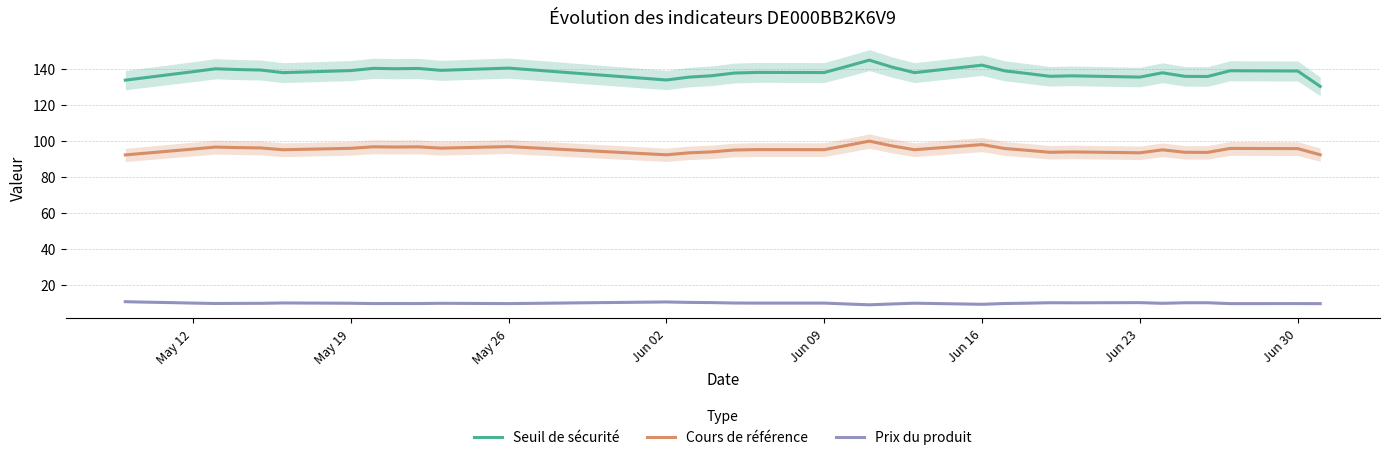

Reading left to right, list all the values displayed in this chart.

Seuil de sécurité: 133.7	138.4	140.0	139.5	139.3	137.8	139.0	140.2	140.0	140.2	139.1	140.4	133.7	135.3	136.1	137.6	138.0	137.9	141.3	144.8	140.9	137.8	142.0	138.8	137.4	135.8	136.1	135.4	137.8	135.8	135.7	138.9	138.7	130.2
Cours de référence: 92.2	95.4	96.5	96.2	96.1	95.1	95.8	96.7	96.6	96.7	95.9	96.8	92.2	93.3	93.9	94.9	95.1	95.1	97.4	99.8	97.2	95.1	97.9	95.7	94.7	93.7	93.8	93.4	95.0	93.6	93.6	95.8	95.7	92.3
Prix du produit: 10.7	10.0	9.8	9.8	9.8	10.1	9.9	9.7	9.7	9.7	9.9	9.7	10.6	10.4	10.2	10.0	10.0	10.0	9.5	9.0	9.5	9.9	9.3	9.7	9.9	10.2	10.1	10.2	9.9	10.2	10.2	9.7	9.7	9.7